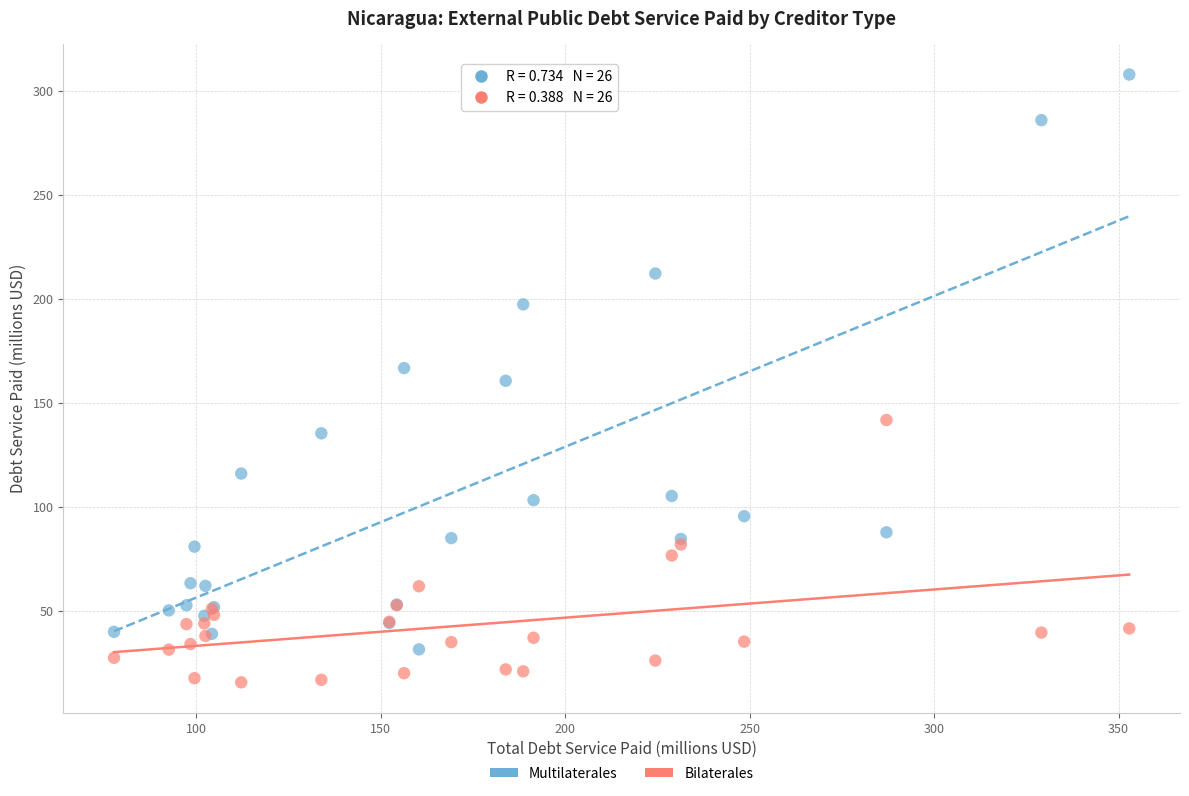

Which series has the widest spread of Y values?

Multilaterales